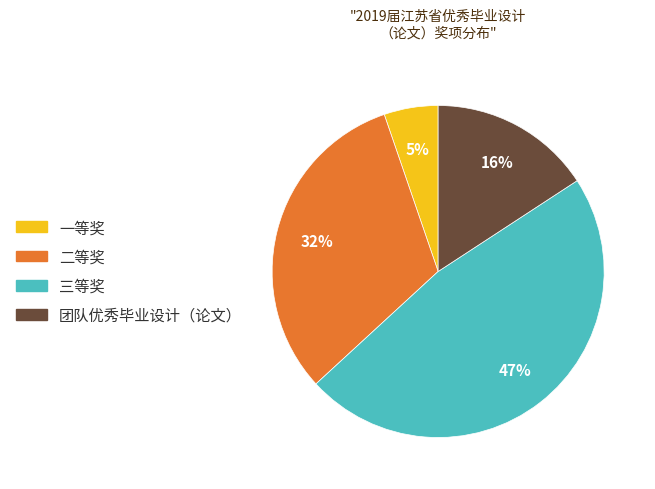

Between 二等奖 and 三等奖, which is larger?

三等奖